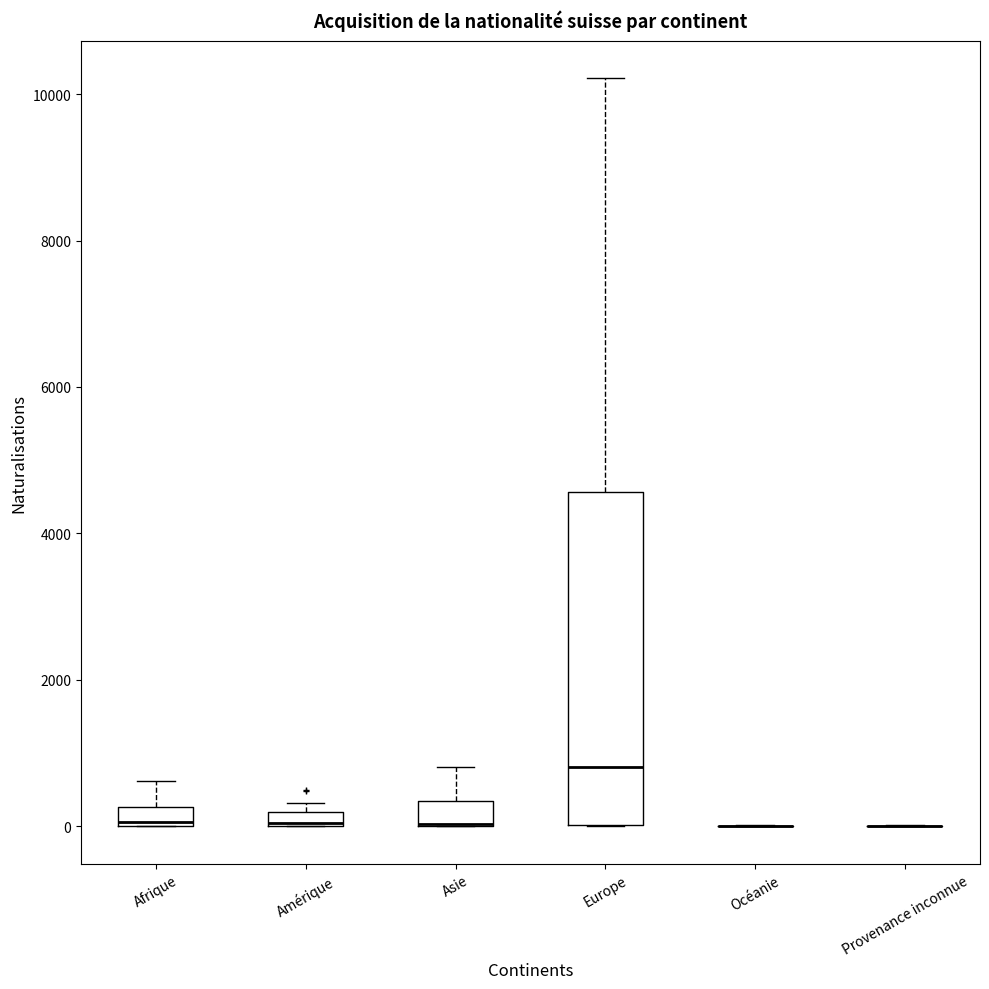

Which box is the tallest, from its lower edge to its upper edge?

Europe